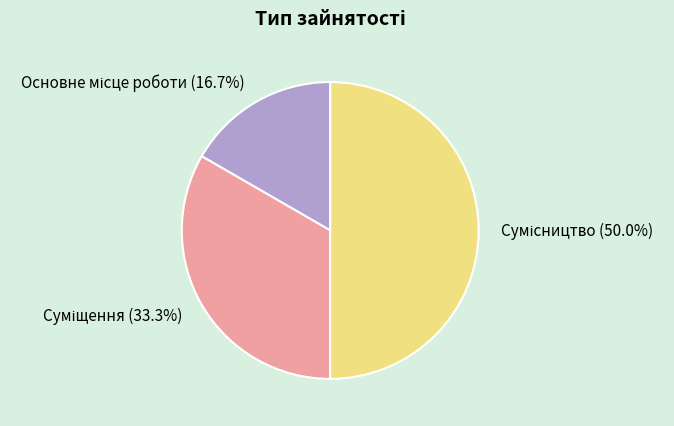

How much of the chart is everything except Сумісництво?

50.0%